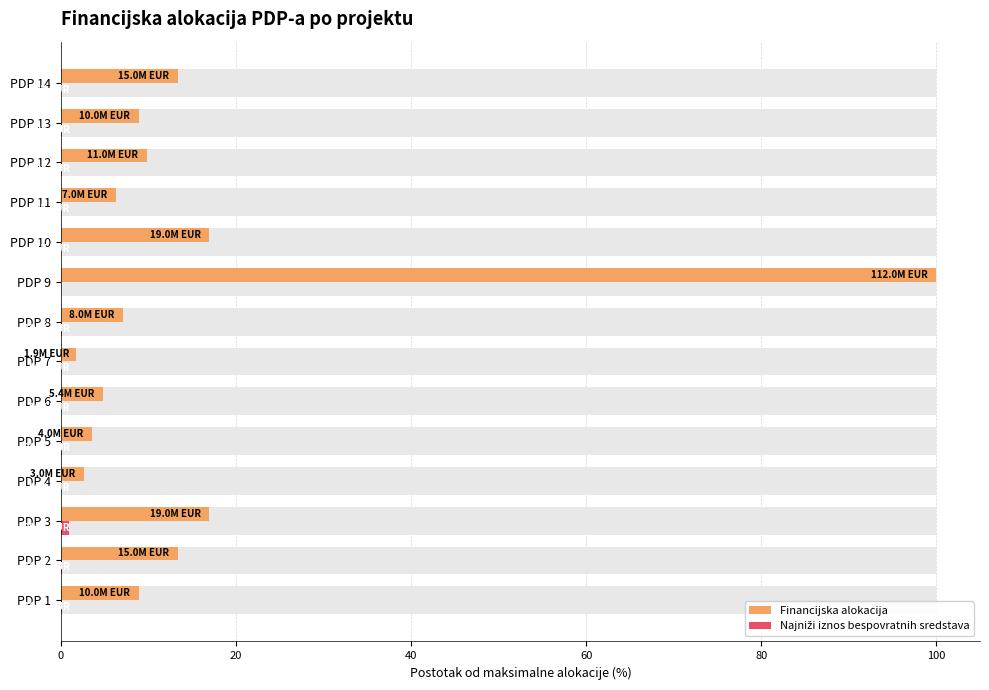

What is the highest value of the Najniži iznos bespovratnih sredstava series?

0.9